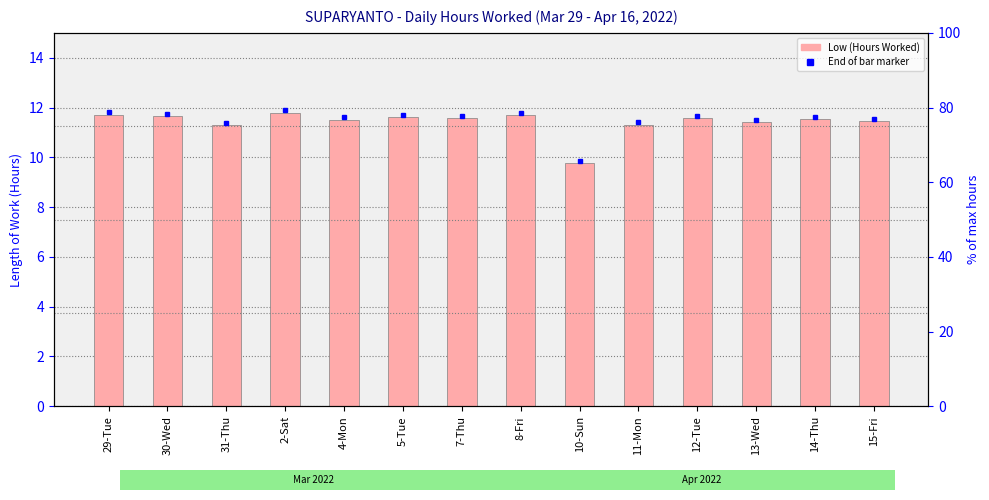

List the labels in order of value, smallest first.

10-Sun, 31-Thu, 11-Mon, 13-Wed, 15-Fri, 4-Mon, 14-Thu, 7-Thu, 12-Tue, 5-Tue, 30-Wed, 8-Fri, 29-Tue, 2-Sat